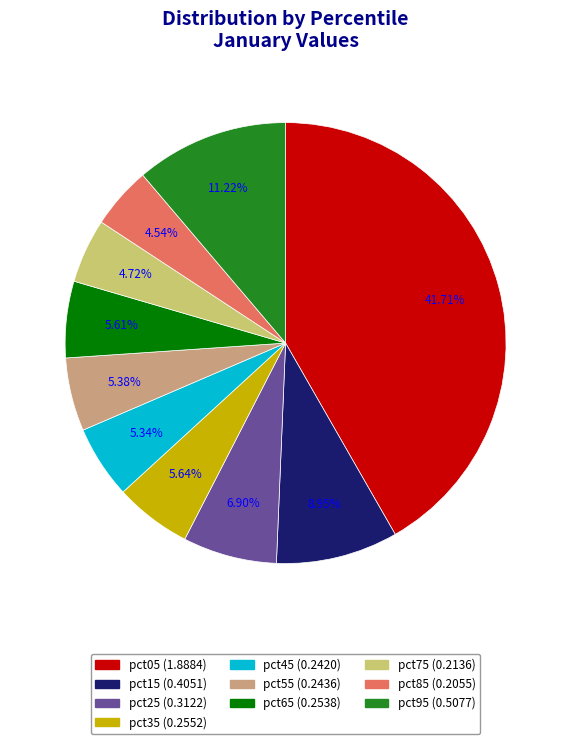

To the nearest percent, what is the difference between the pct05 and pct45 slice percentages?

36%